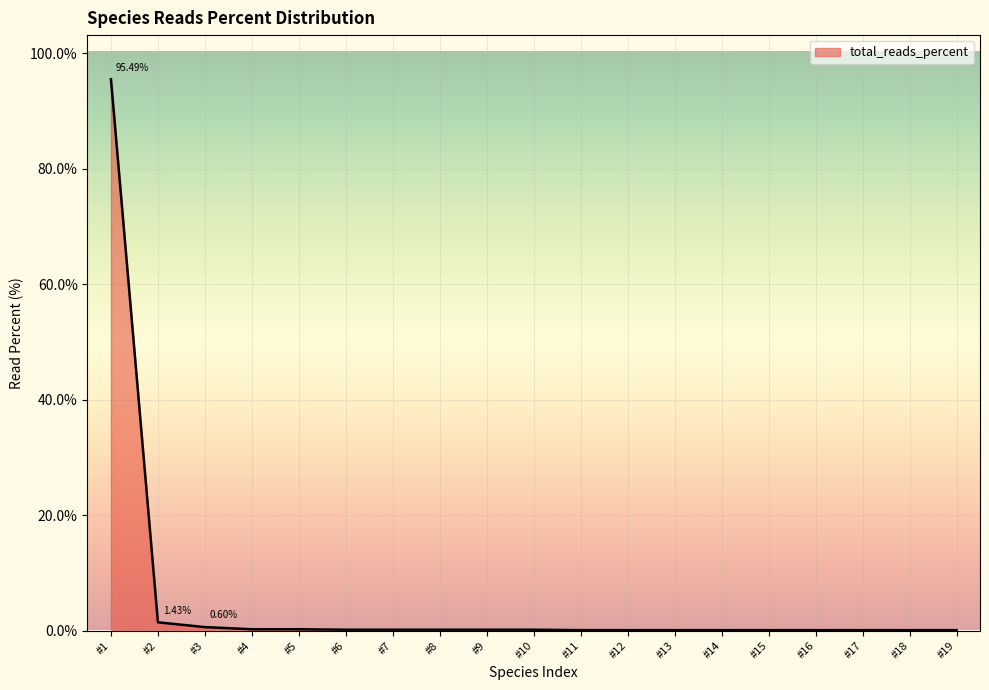

What is the average value?

5.2